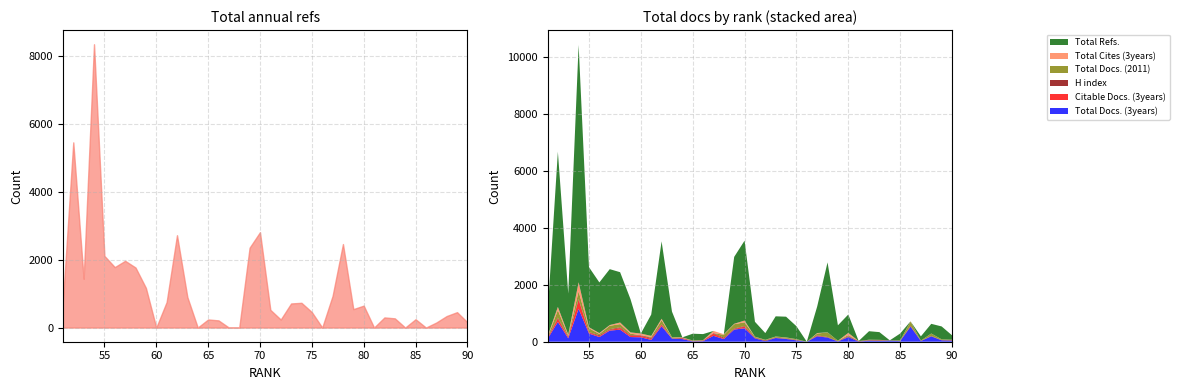

Rank the series at 86 from lowest to highest value.

Total Refs., Citable Docs. (3years), Total Cites (3years), H index, Total Docs. (2011), Total Docs. (3years)